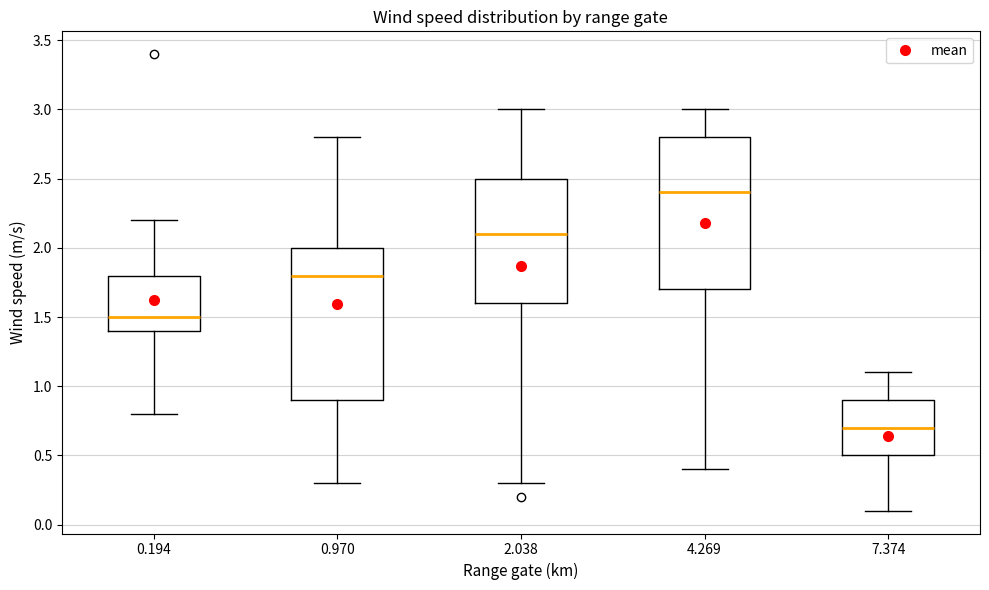

Where does the upper whisker of the box at x = 0.194 end on the y-axis? The values are not printed on the chart, so give them approximately, as read against the axis.

2.2